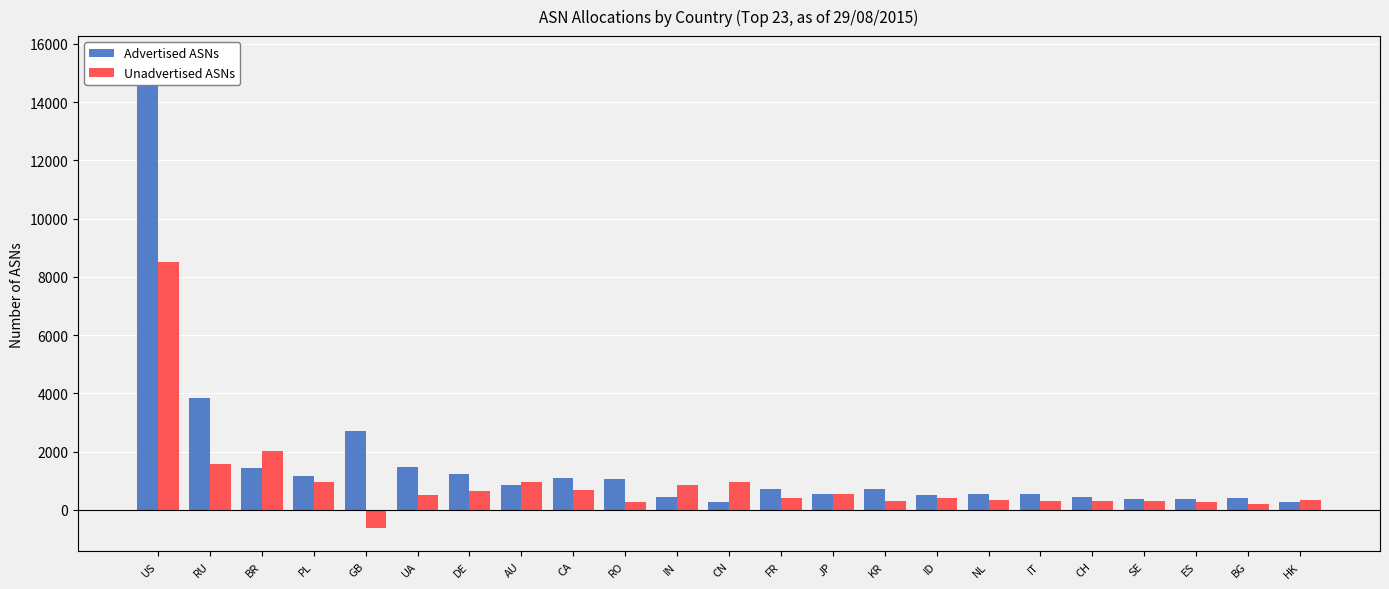

Is it true that Advertised ASNs equals 4819 at GB?

False